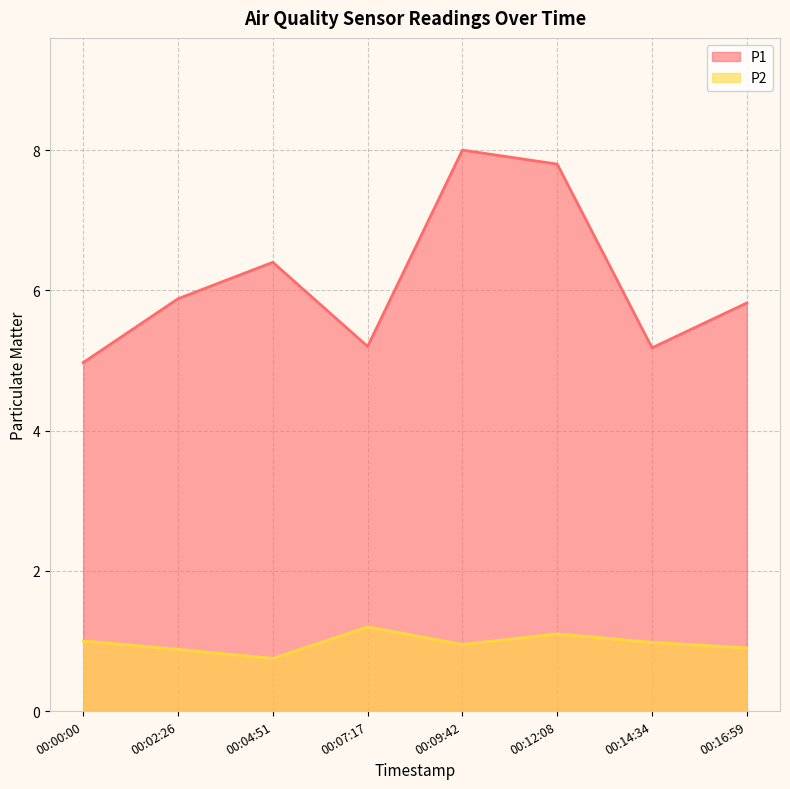

What is the smallest value displayed?

0.8